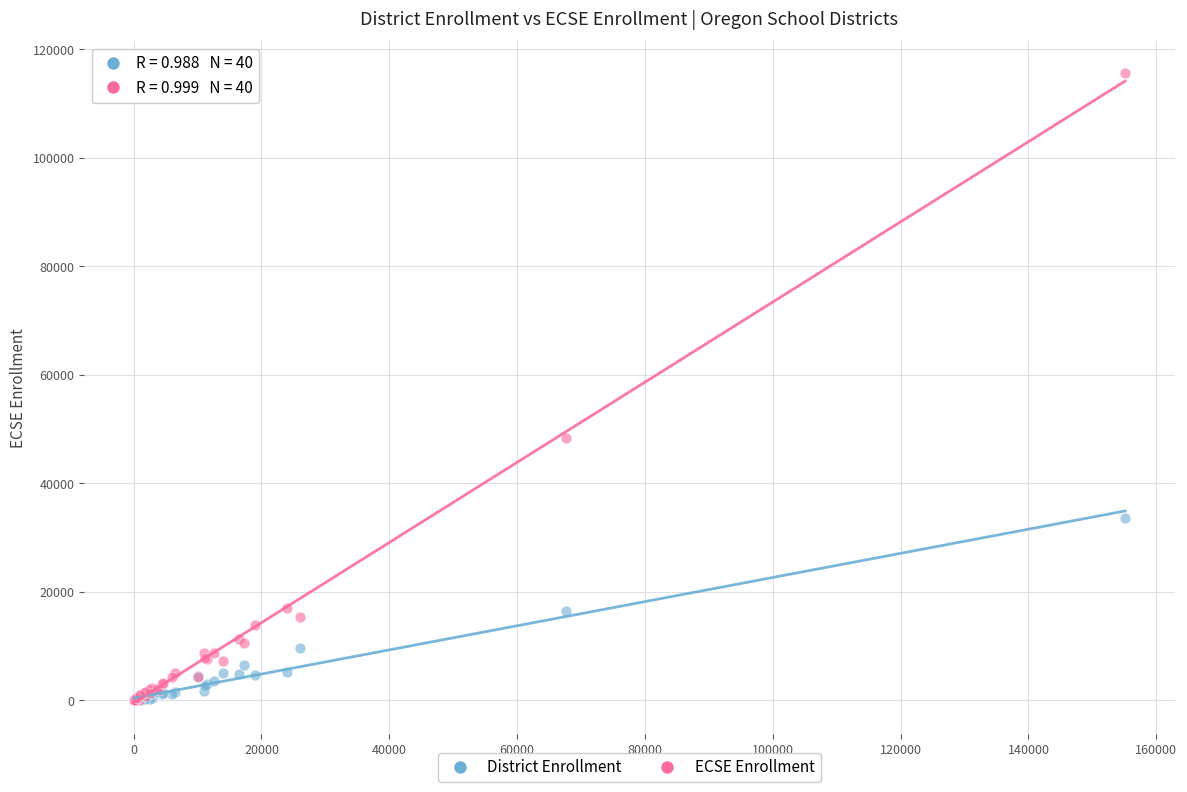

In the ECSE Enrollment series, what Y value is closest to 57860?

48363